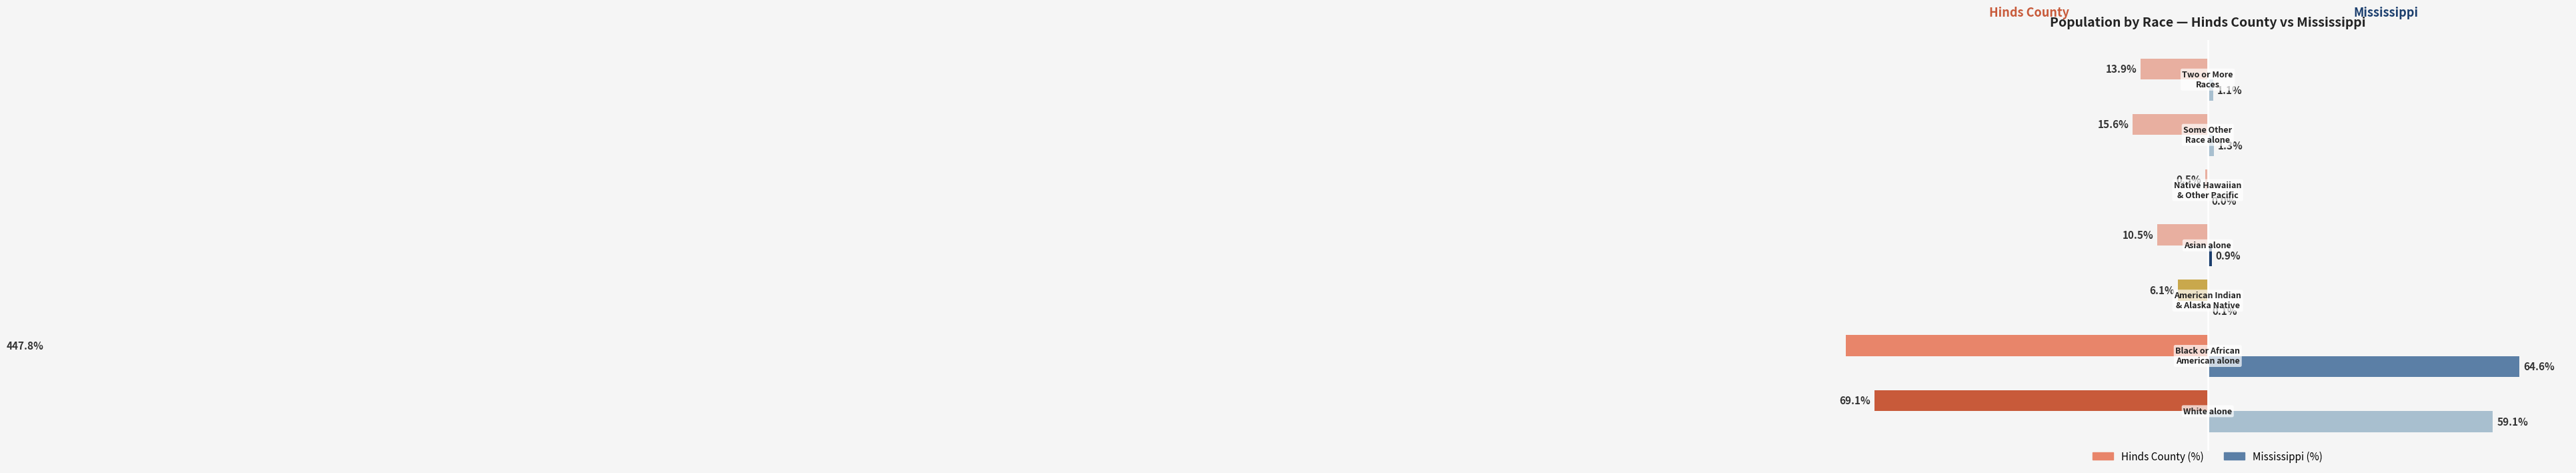

The Mississippi series shows 87.9 at 1. True or false?

False